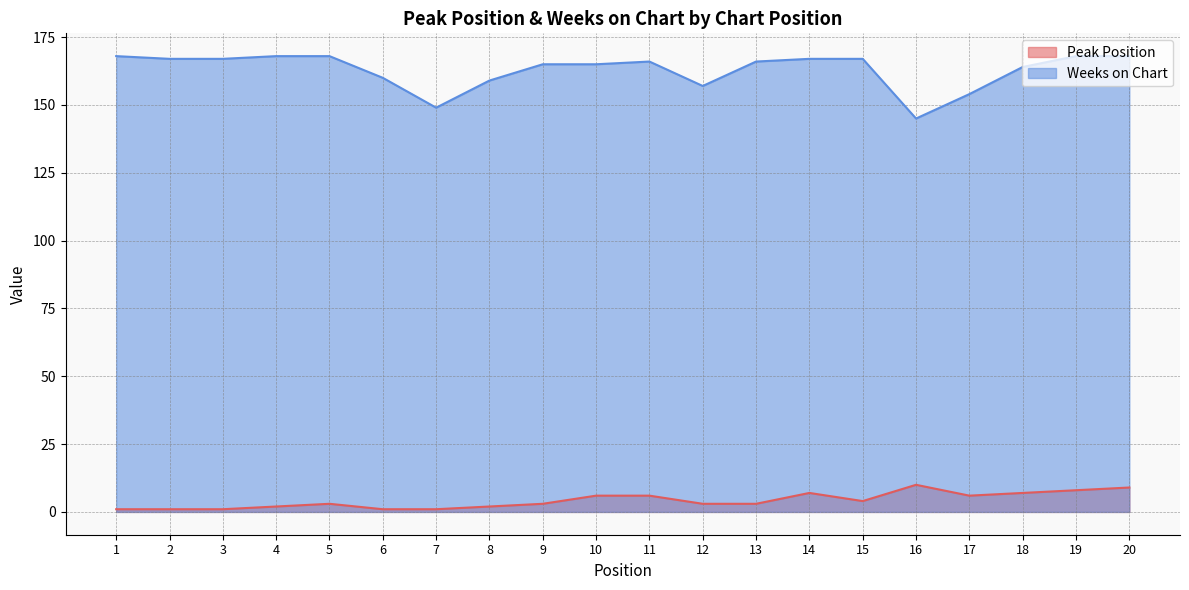

At which category does Peak Position reach its first local peak?

5